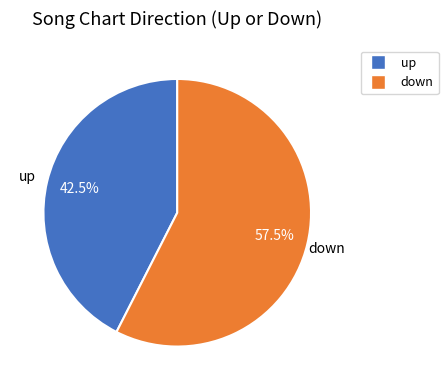

Is the sum of down and up greater than half?

Yes